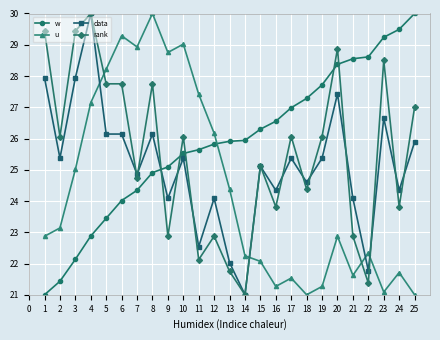

What is the sum of the w values at 14 and 13?

51.9